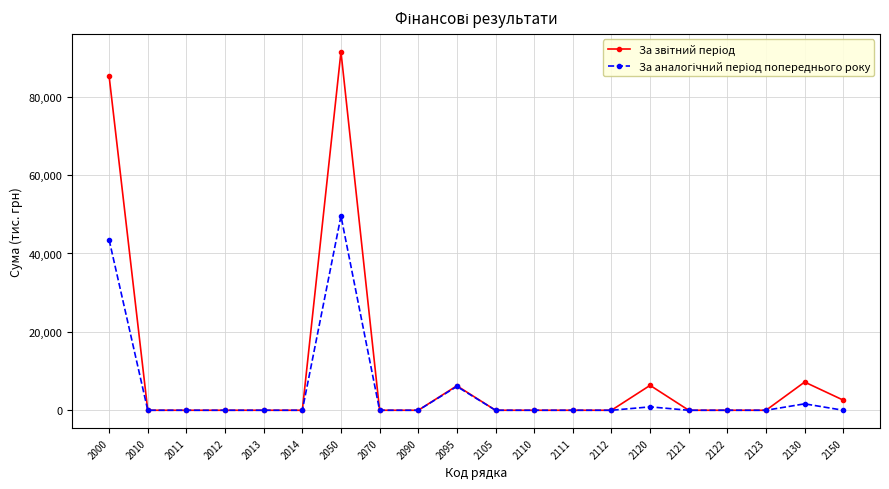

What is the maximum value shown in the chart?

91455